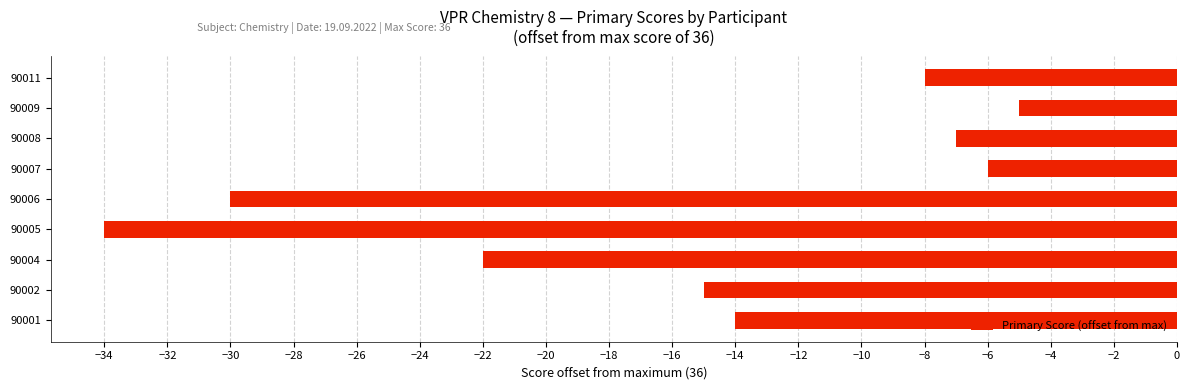

The chart shows a value of -48 at 90006. True or false?

False